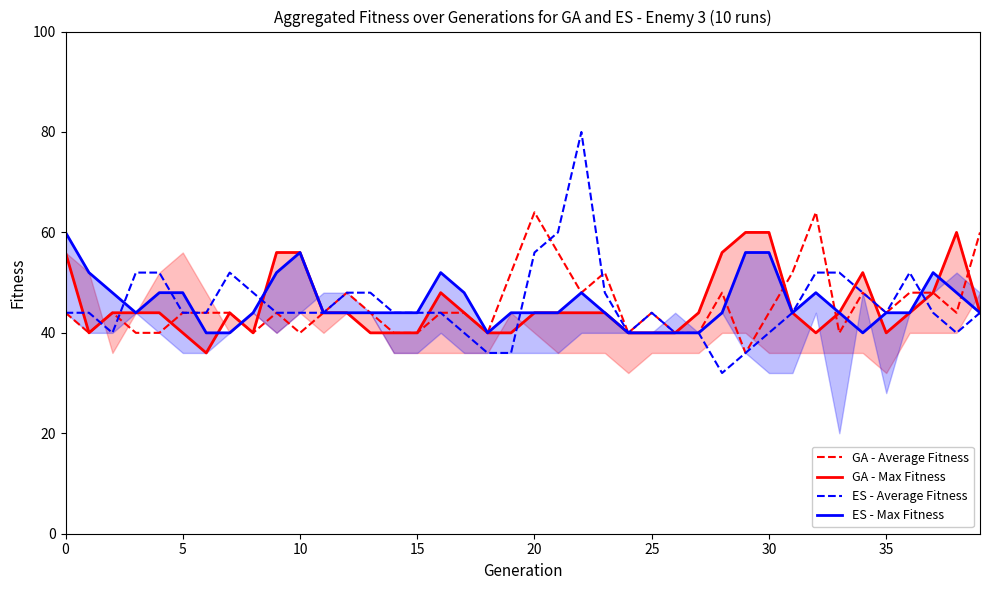

How many values in the ES - Average Fitness series are below 44?

11